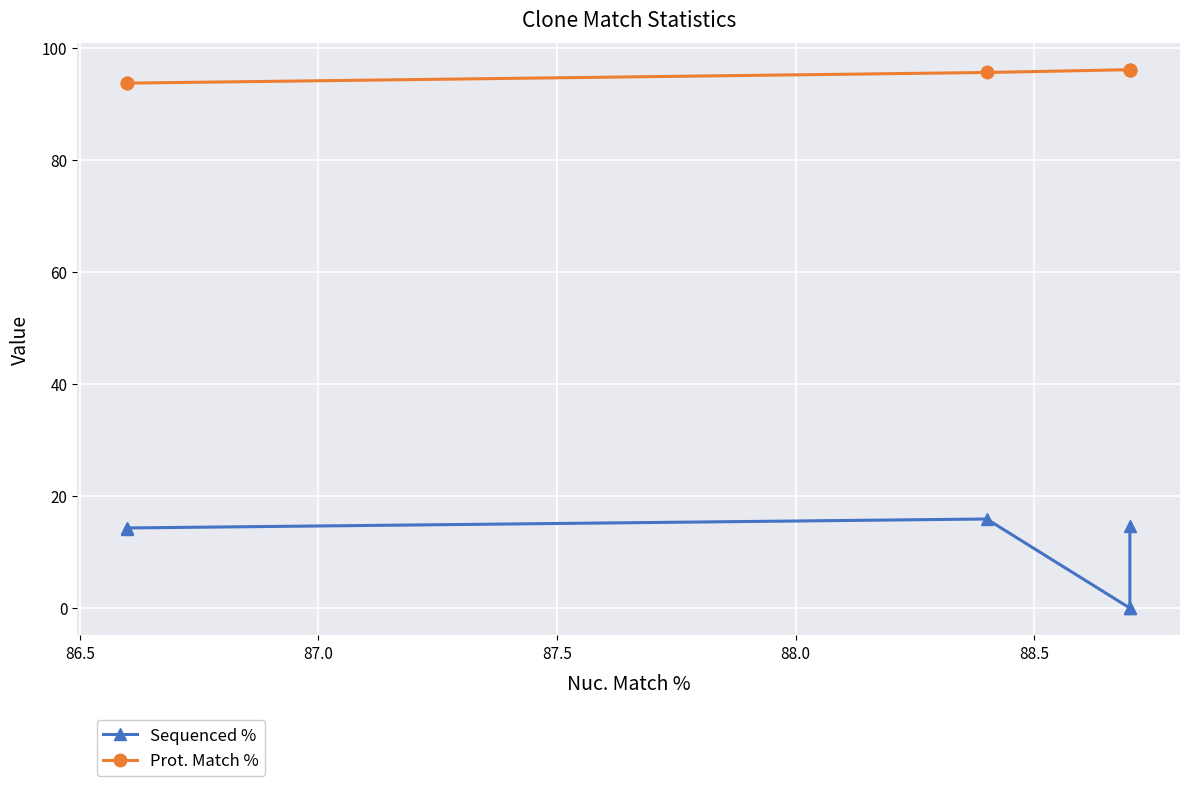

True or false: Sequenced % and Prot. Match % intersect in this chart.

False